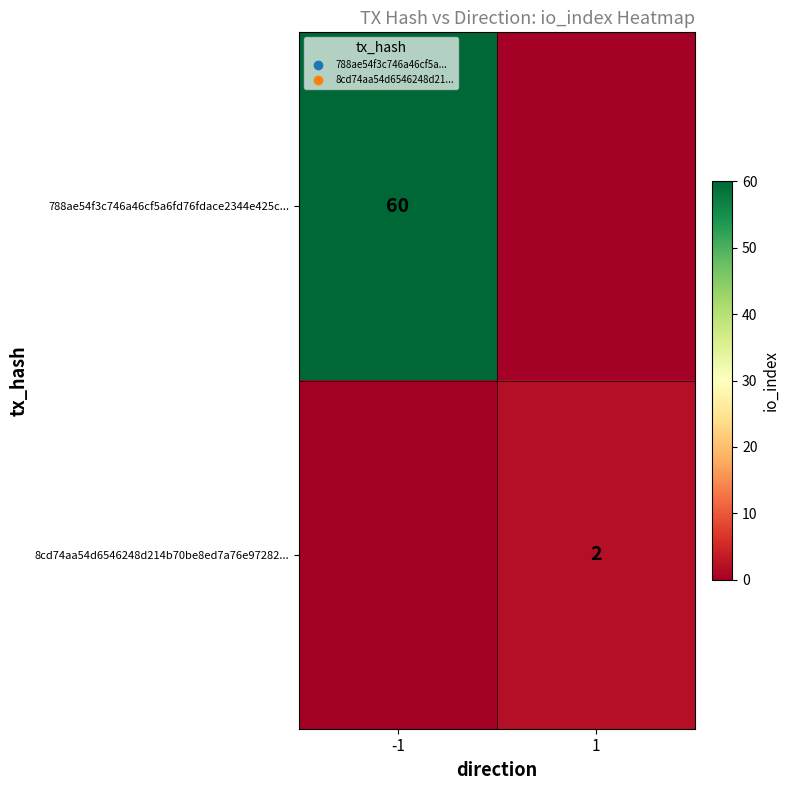

The value of 8cd74aa54d6546248d214b70be8ed7a76e97282... at 1 is 3. True or false?

False